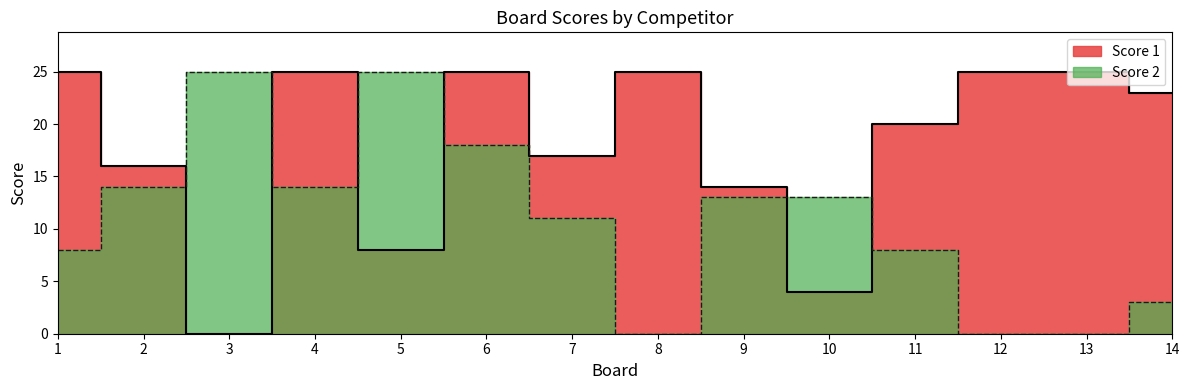

How many positive values does the Score 1 series have?

13